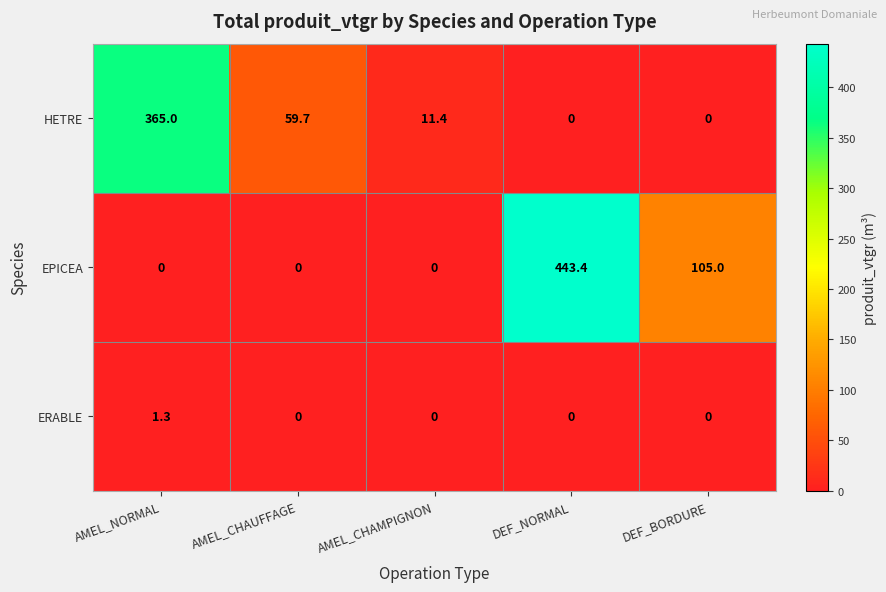

Which category has the highest value across all series?

DEF_NORMAL